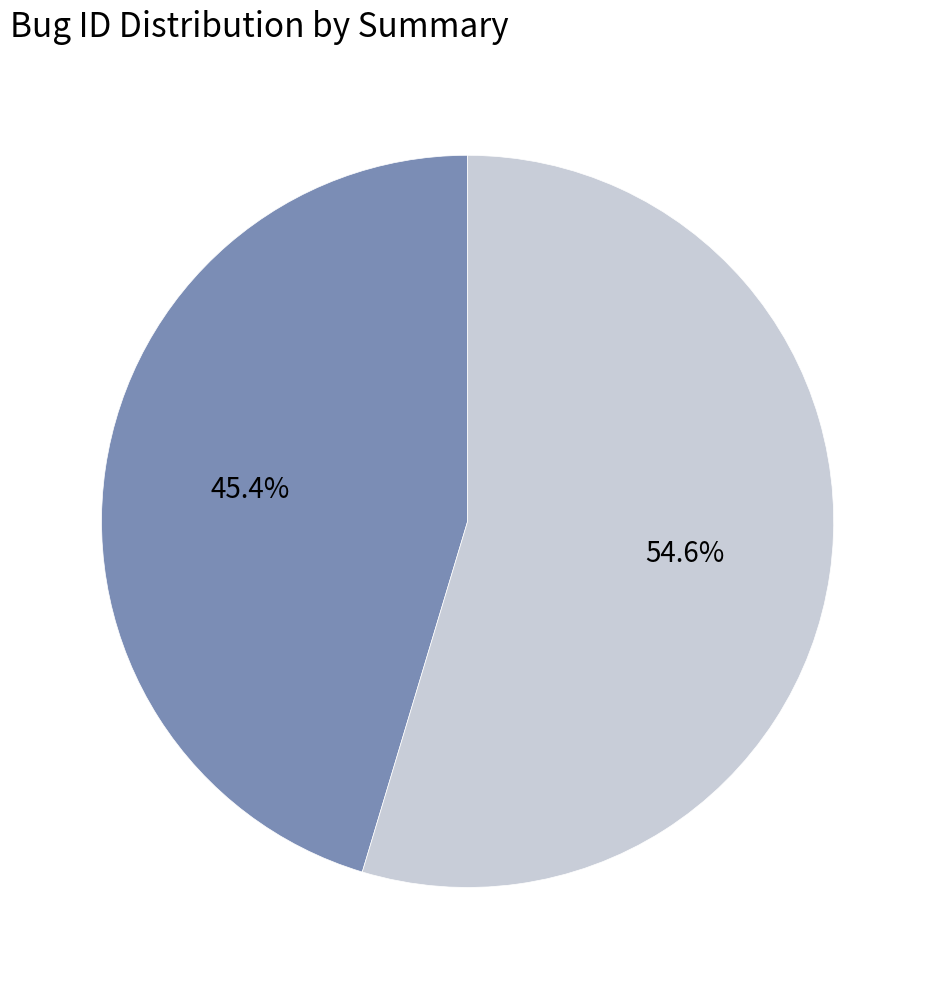

Does any single category account for the majority?

Yes